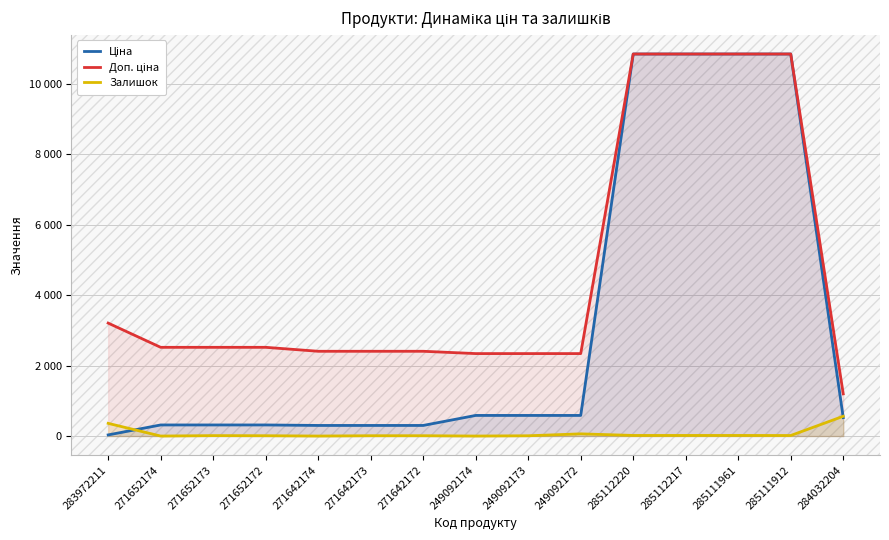

Rank the series at 284032204 from highest to lowest value.

Доп. ціна, Залишок, Ціна